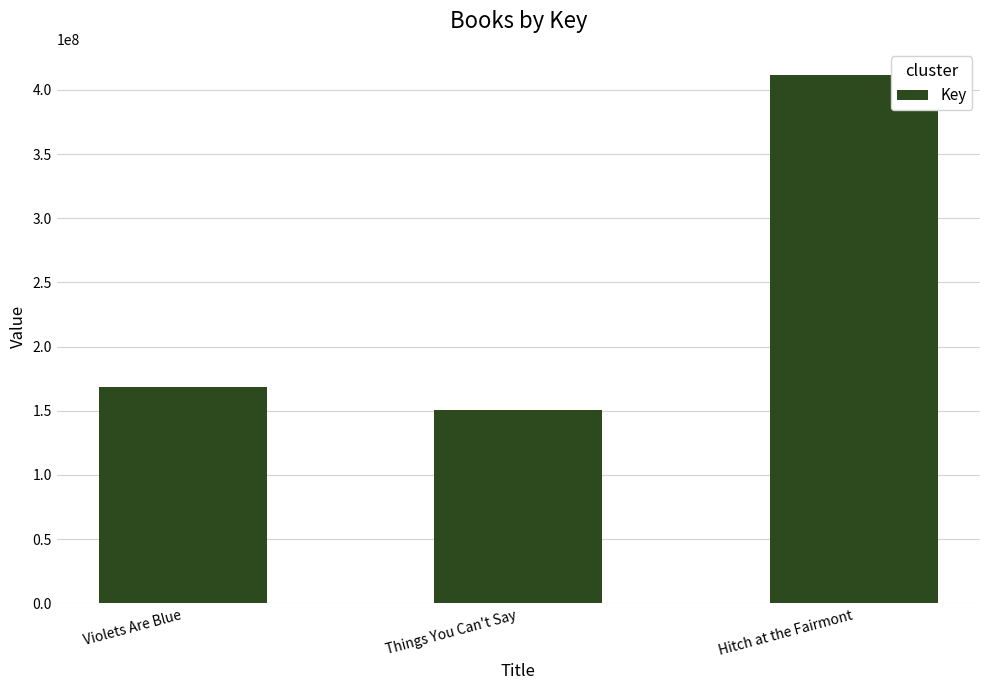

Are the bars horizontal?

No